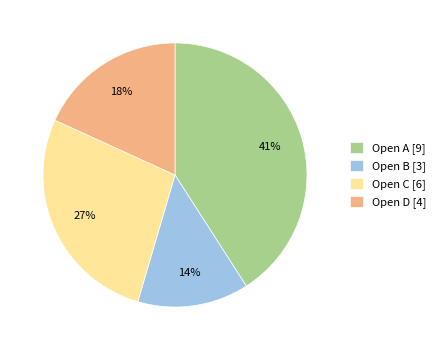

Is it true that Open B is 14% of the pie?

True